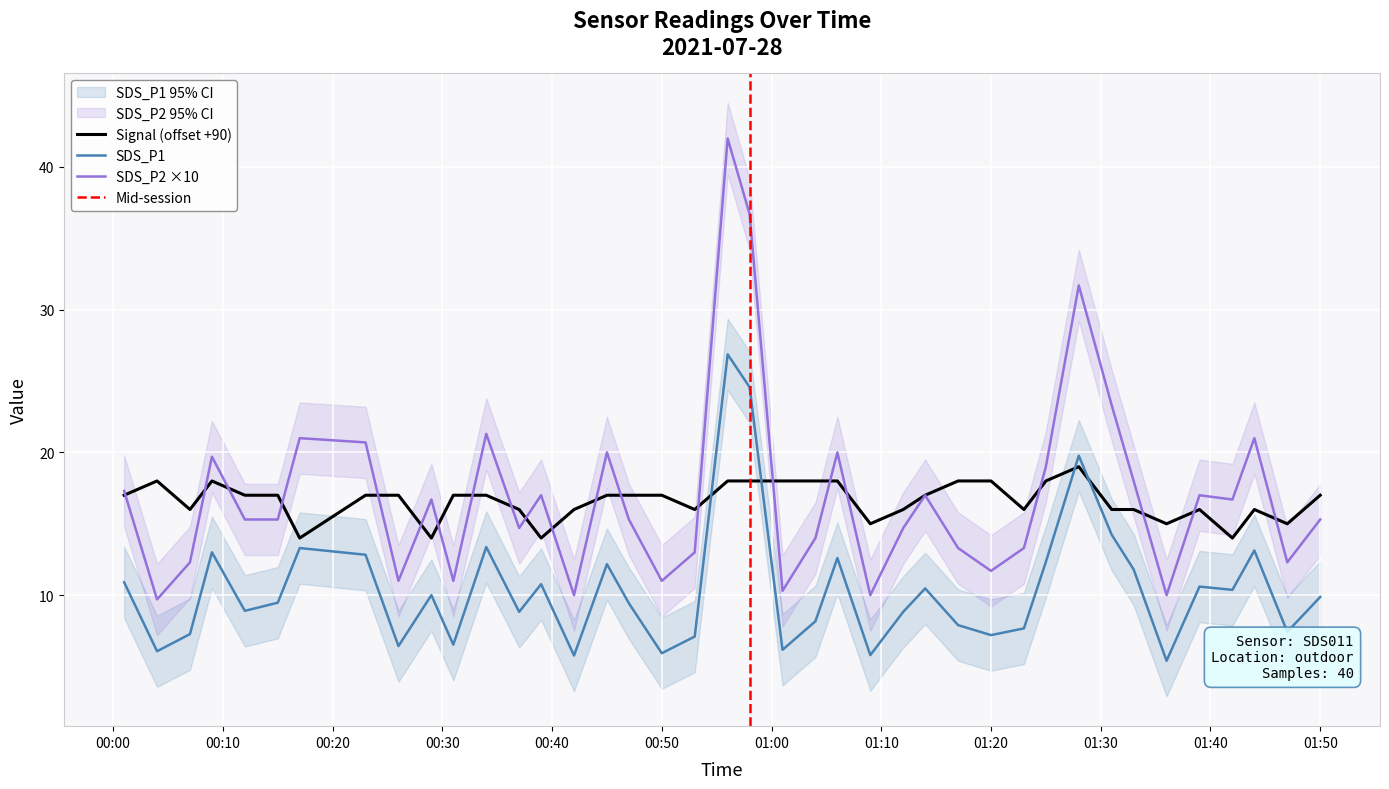

True or false: SDS_P2 has a value of 6.7 at 2021-07-28 01:39.

False